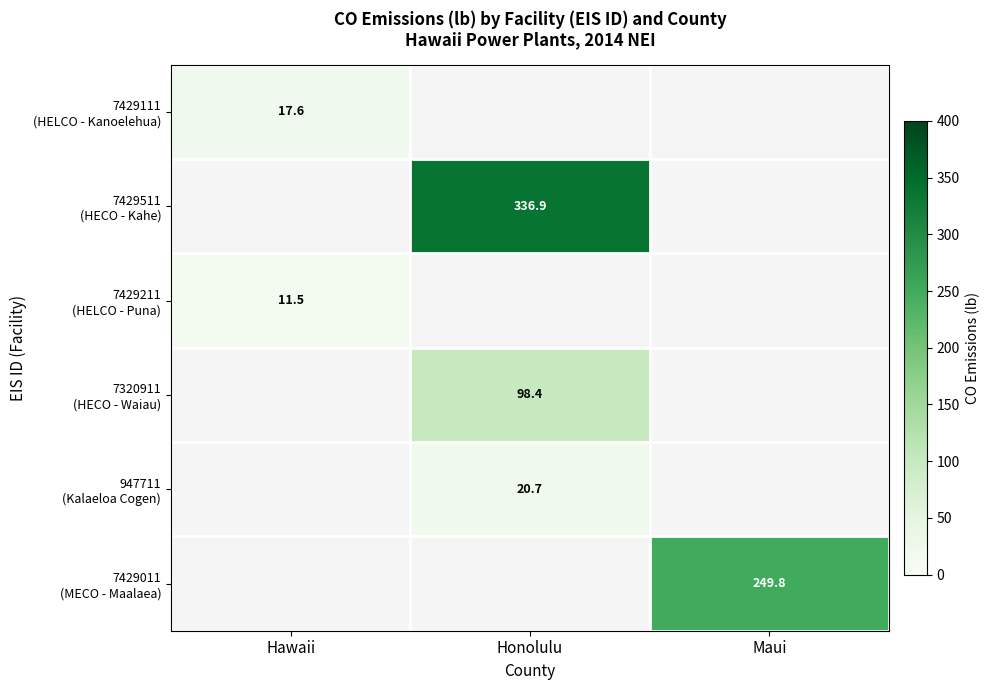

Is the value of 7429511 (HECO - Kahe) at Hawaii greater than the value of 7429211 (HELCO - Puna) at Maui?

No